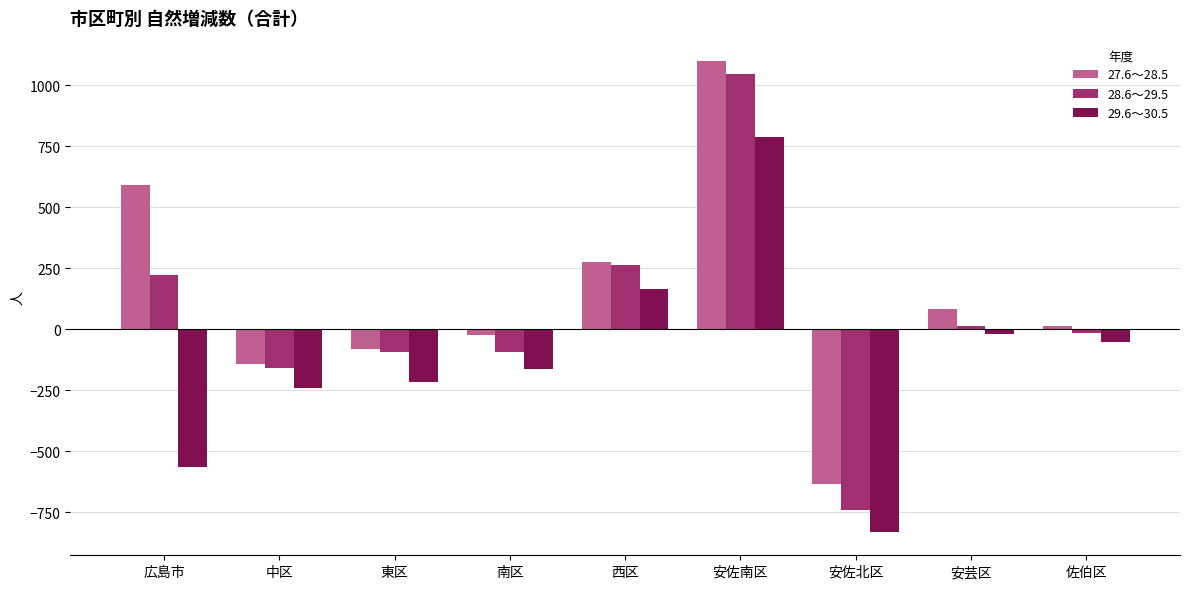

Rank the series by their average value, from lowest to highest.

29.6～30.5, 28.6～29.5, 27.6～28.5